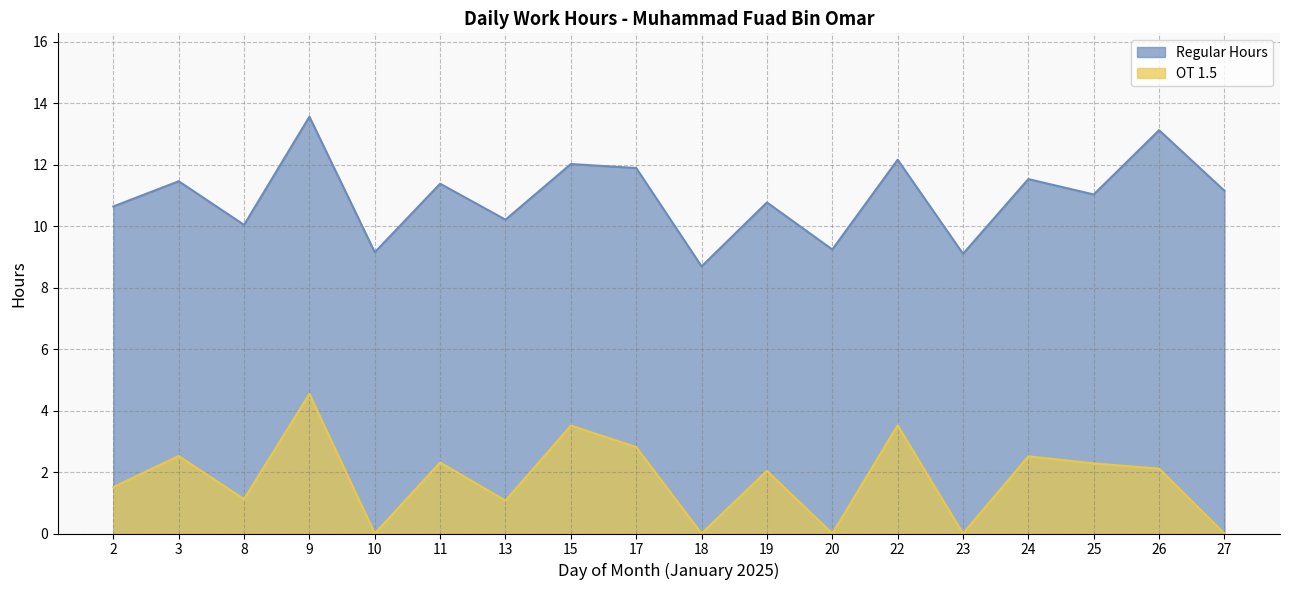

What is the sum of all Regular Hours values?

197.1